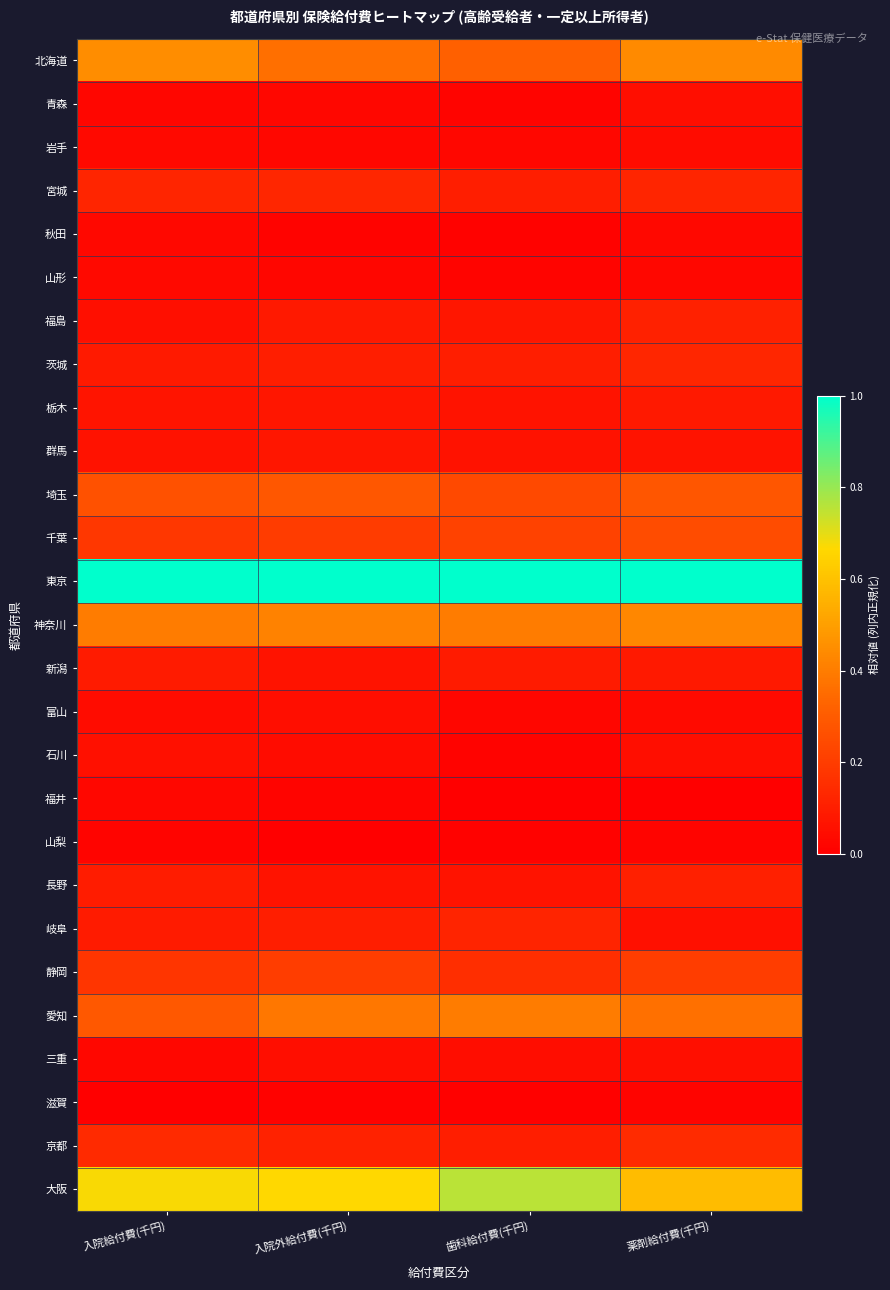

Which series has the largest total across all categories?

東京